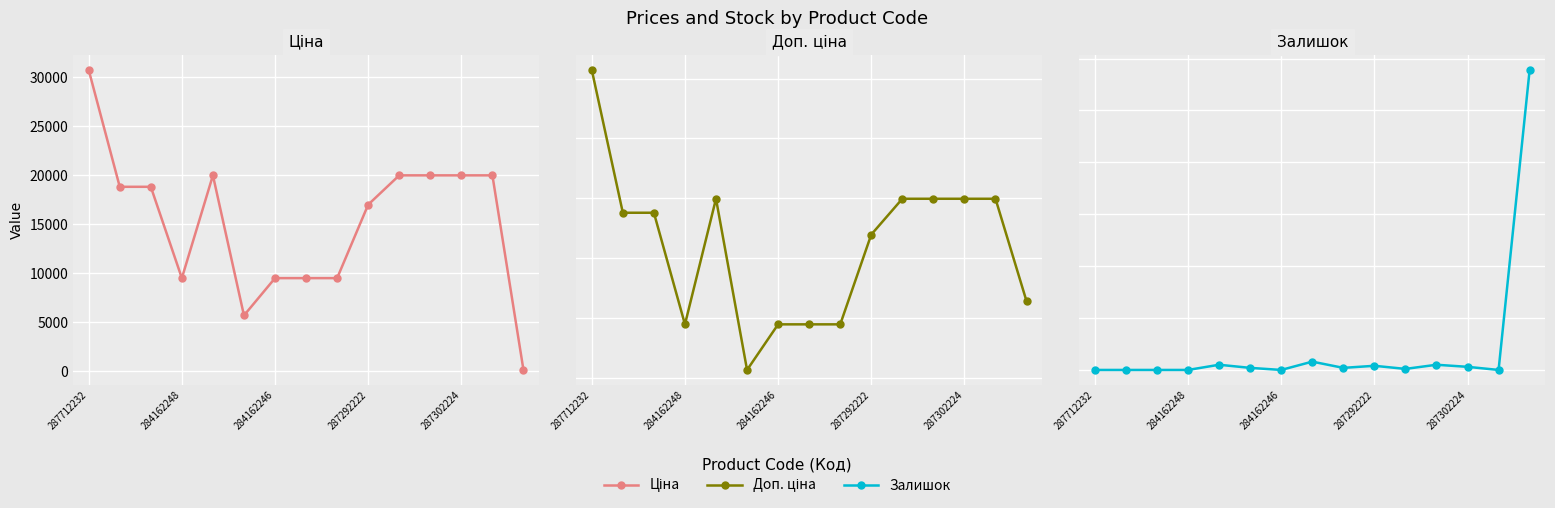

Reading left to right, list all the values displayed in this chart.

Ціна: 30717.1	18796.8	18796.8	9480.1	19964.2	5673.8	9480.1	9480.1	9480.1	16976.3	19964.2	19964.2	19964.2	19964.2	114.1
Доп. ціна: 30717.1	18796.8	18796.8	9480.1	19964.2	5673.8	9480.1	9480.1	9480.1	16976.3	19964.2	19964.2	19964.2	19964.2	11410.0
Залишок: 0.0	0.0	0.0	0.0	5.0	2.0	0.0	8.0	2.0	4.0	1.0	5.0	3.0	0.0	289.0